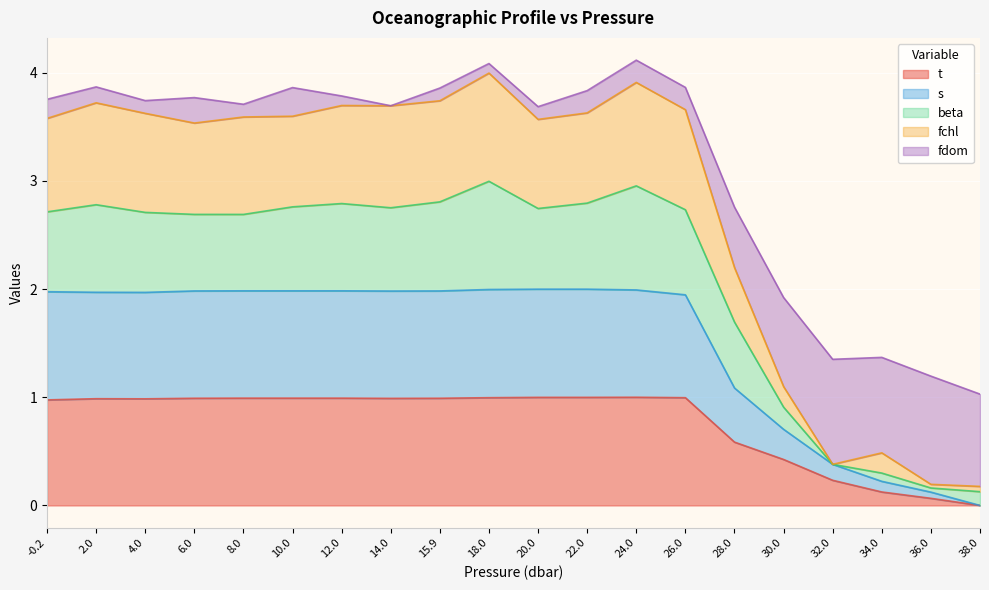

True or false: s and fchl intersect in this chart.

False